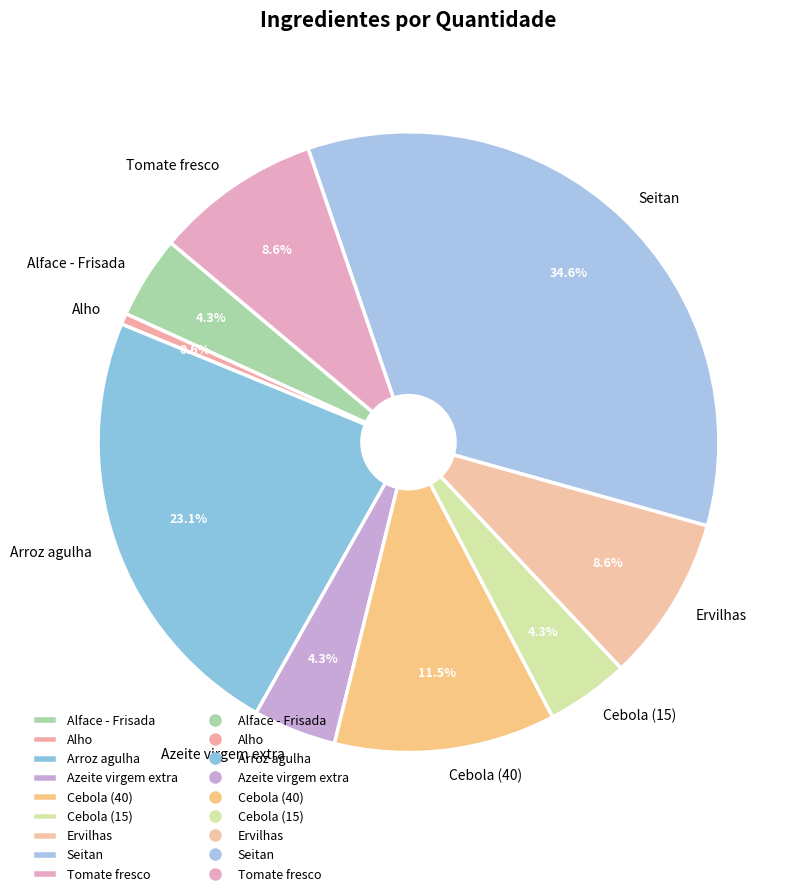

To the nearest percent, what is the difference between the largest and smallest slice percentages?

34%